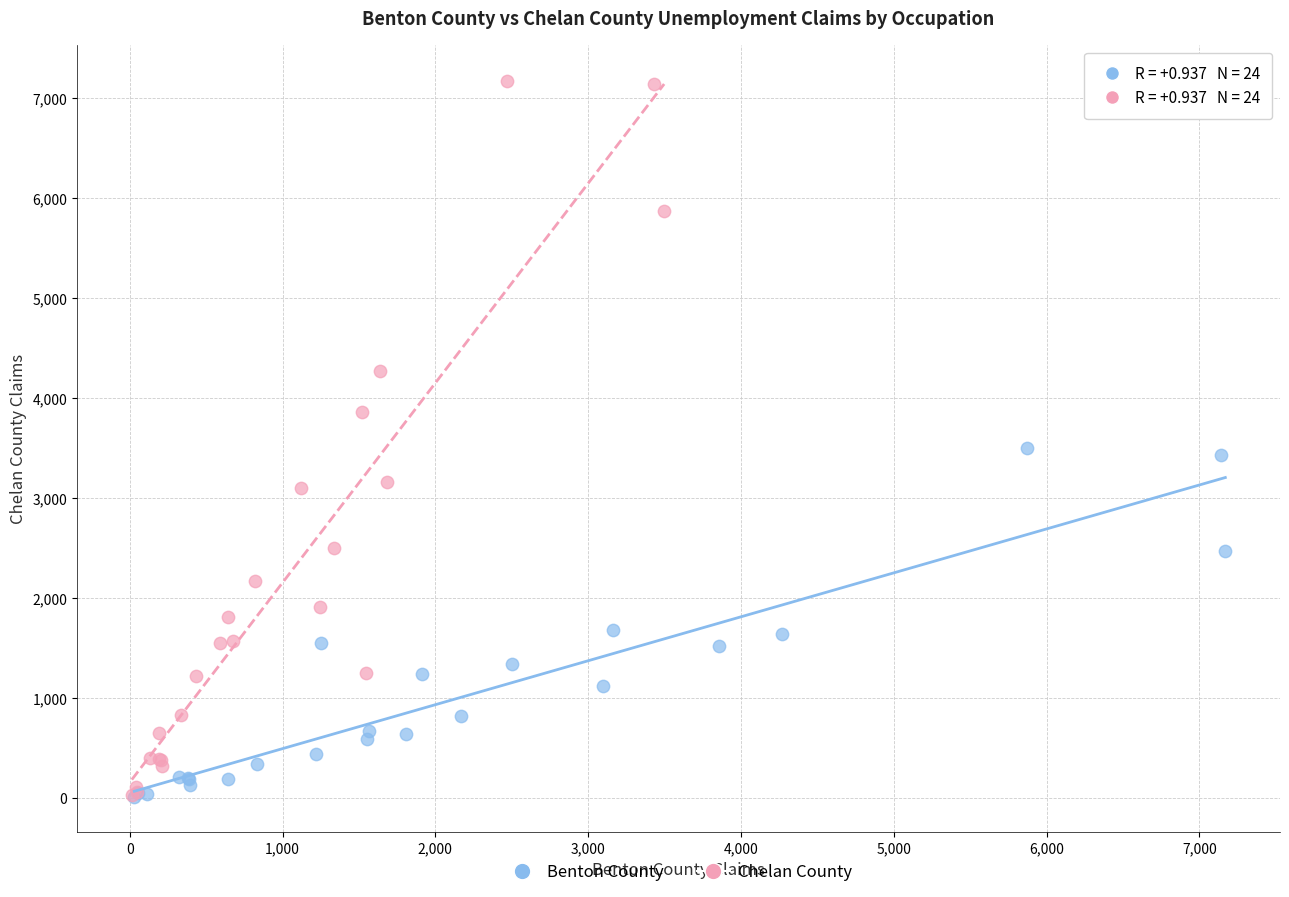

Which series has the largest Y range (max minus min)?

Chelan County